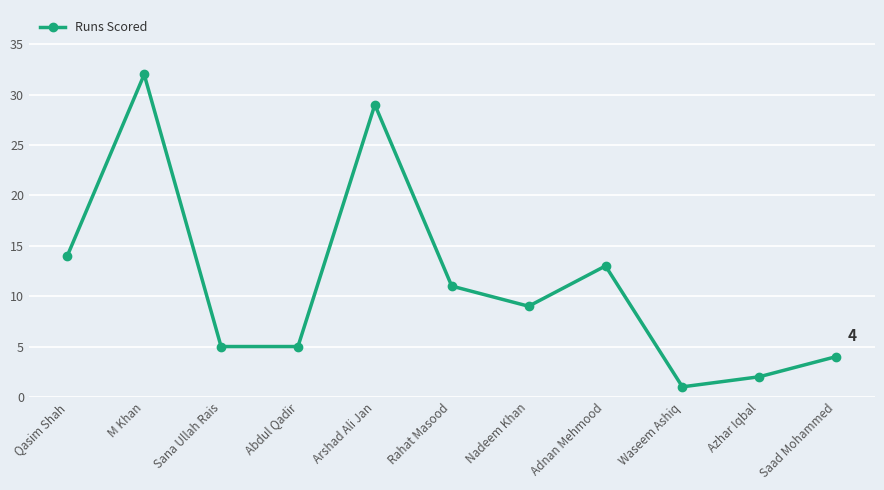

Which label corresponds to the largest value in the chart?

M Khan